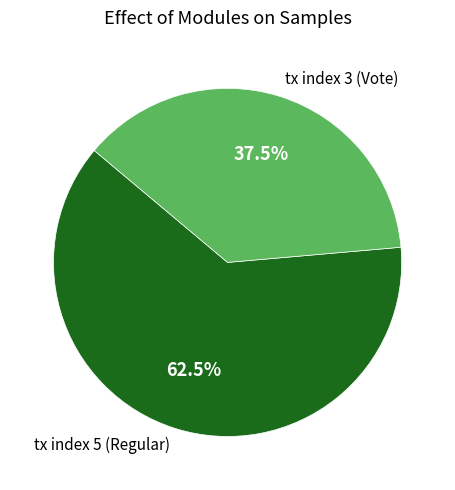

Rank the categories by value from lowest to highest.

tx index 3 (Vote), tx index 5 (Regular)